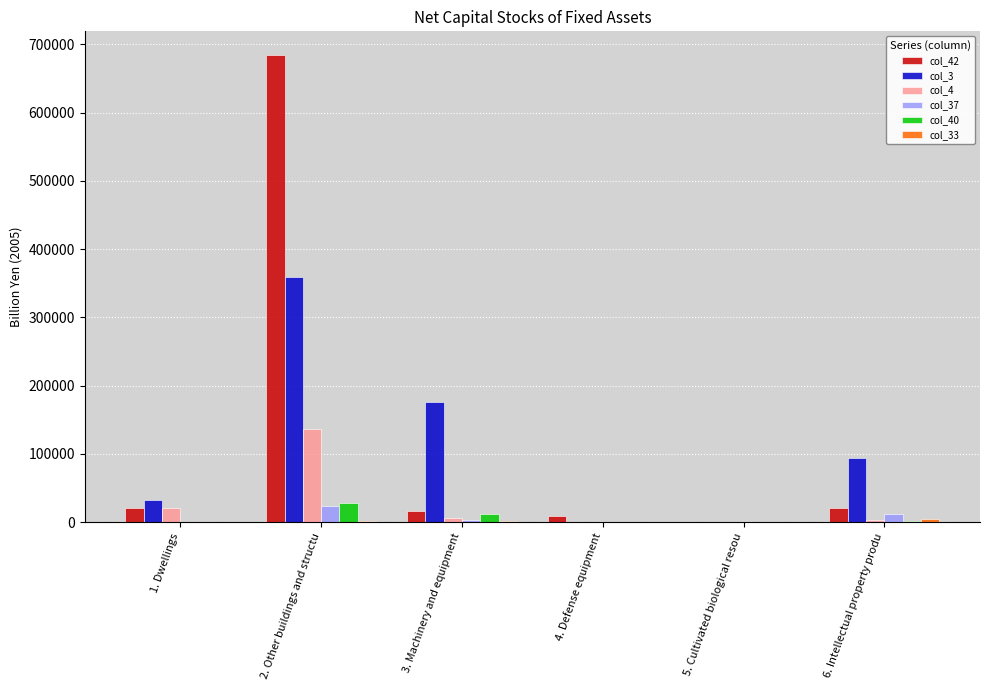

What is the sum of all col_42 values?

751628.4